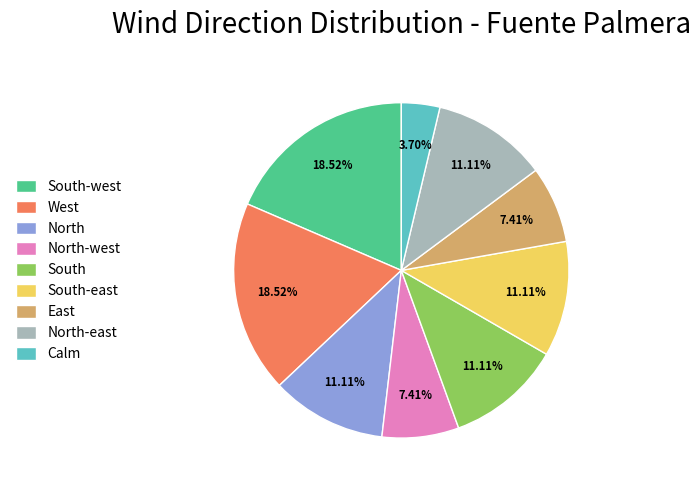

To the nearest percent, what portion does South represent?

11%